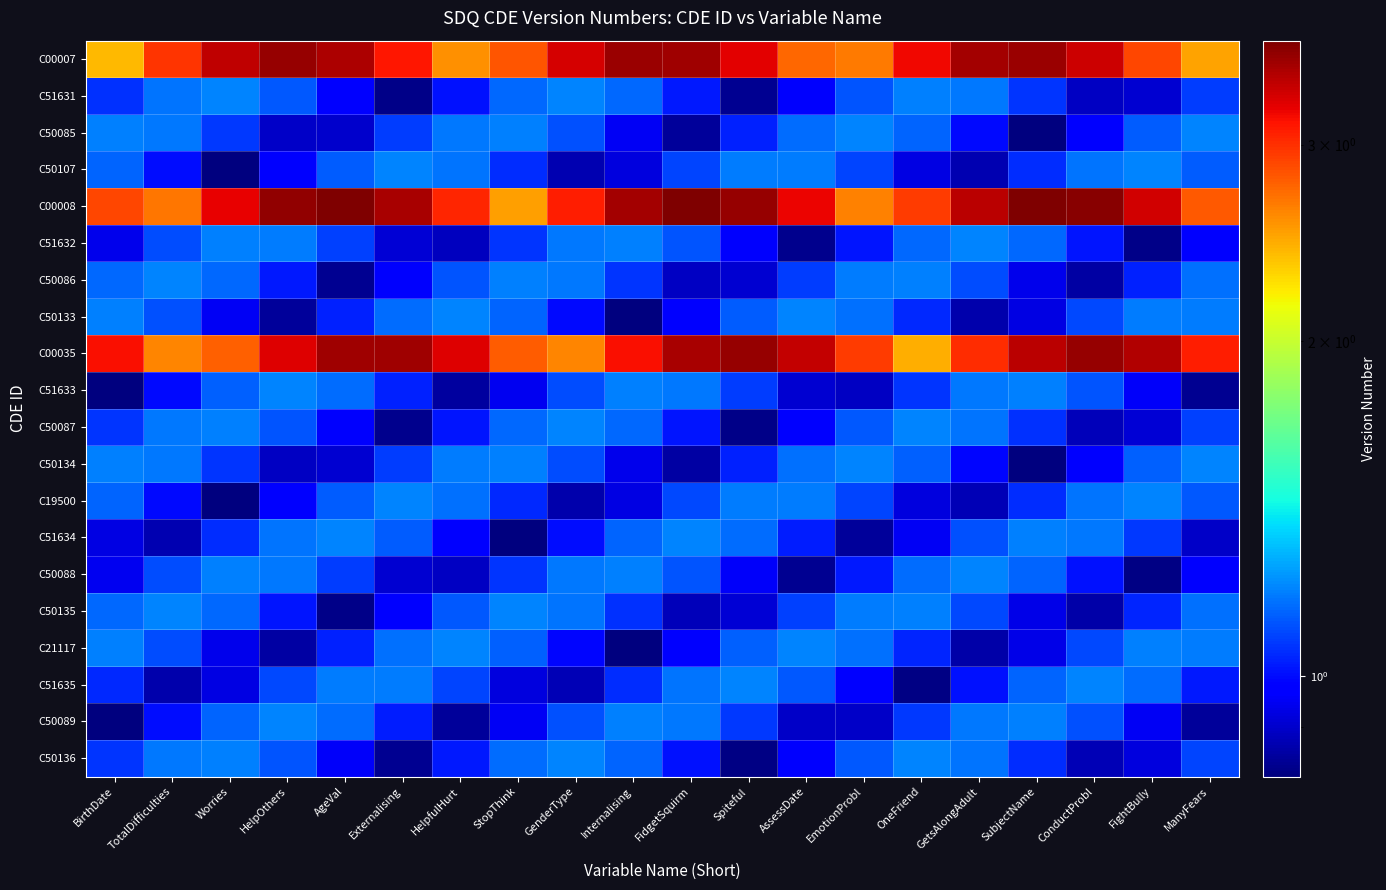

Reading left to right, transcribe all the data shown in this chart.

C00007: BirthDate=2.4	TotalDifficulties=3.0	Worries=3.4	HelpOthers=3.6	AgeVal=3.5	Externalising=3.1	HelpfulHurt=2.6	StopThink=2.8	GenderType=3.3	Internalising=3.6	FidgetSquirm=3.6	Spiteful=3.2	AssessDate=2.7	EmotionProbl=2.7	OneFriend=3.2	GetsAlongAdult=3.5	SubjectName=3.6	ConductProbl=3.4	FightBully=2.9	ManyFears=2.5
C51631: BirthDate=1.1	TotalDifficulties=1.2	Worries=1.2	HelpOthers=1.1	AgeVal=1.0	Externalising=0.8	HelpfulHurt=1.0	StopThink=1.1	GenderType=1.2	Internalising=1.2	FidgetSquirm=1.0	Spiteful=0.8	AssessDate=1.0	EmotionProbl=1.1	OneFriend=1.2	GetsAlongAdult=1.2	SubjectName=1.1	ConductProbl=0.9	FightBully=0.9	ManyFears=1.1
C50085: BirthDate=1.2	TotalDifficulties=1.2	Worries=1.1	HelpOthers=0.9	AgeVal=0.9	Externalising=1.1	HelpfulHurt=1.2	StopThink=1.2	GenderType=1.1	Internalising=0.9	FidgetSquirm=0.8	Spiteful=1.0	AssessDate=1.2	EmotionProbl=1.2	OneFriend=1.1	GetsAlongAdult=1.0	SubjectName=0.8	ConductProbl=1.0	FightBully=1.1	ManyFears=1.2
C50107: BirthDate=1.1	TotalDifficulties=1.0	Worries=0.8	HelpOthers=1.0	AgeVal=1.1	Externalising=1.2	HelpfulHurt=1.2	StopThink=1.1	GenderType=0.9	Internalising=0.9	FidgetSquirm=1.1	Spiteful=1.2	AssessDate=1.2	EmotionProbl=1.1	OneFriend=0.9	GetsAlongAdult=0.9	SubjectName=1.1	ConductProbl=1.2	FightBully=1.2	ManyFears=1.1
C00008: BirthDate=2.9	TotalDifficulties=2.7	Worries=3.2	HelpOthers=3.6	AgeVal=3.7	Externalising=3.5	HelpfulHurt=3.1	StopThink=2.5	GenderType=3.1	Internalising=3.5	FidgetSquirm=3.7	Spiteful=3.6	AssessDate=3.2	EmotionProbl=2.6	OneFriend=2.9	GetsAlongAdult=3.4	SubjectName=3.7	ConductProbl=3.7	FightBully=3.3	ManyFears=2.8
C51632: BirthDate=0.9	TotalDifficulties=1.1	Worries=1.2	HelpOthers=1.2	AgeVal=1.1	Externalising=0.9	HelpfulHurt=0.9	StopThink=1.1	GenderType=1.2	Internalising=1.2	FidgetSquirm=1.1	Spiteful=1.0	AssessDate=0.8	EmotionProbl=1.0	OneFriend=1.2	GetsAlongAdult=1.2	SubjectName=1.2	ConductProbl=1.0	FightBully=0.8	ManyFears=1.0
C50086: BirthDate=1.1	TotalDifficulties=1.2	Worries=1.2	HelpOthers=1.0	AgeVal=0.8	Externalising=1.0	HelpfulHurt=1.1	StopThink=1.2	GenderType=1.2	Internalising=1.1	FidgetSquirm=0.9	Spiteful=0.9	AssessDate=1.1	EmotionProbl=1.2	OneFriend=1.2	GetsAlongAdult=1.1	SubjectName=0.9	ConductProbl=0.9	FightBully=1.0	ManyFears=1.2
C50133: BirthDate=1.2	TotalDifficulties=1.1	Worries=0.9	HelpOthers=0.8	AgeVal=1.0	Externalising=1.2	HelpfulHurt=1.2	StopThink=1.1	GenderType=1.0	Internalising=0.8	FidgetSquirm=1.0	Spiteful=1.1	AssessDate=1.2	EmotionProbl=1.2	OneFriend=1.0	GetsAlongAdult=0.9	SubjectName=0.9	ConductProbl=1.1	FightBully=1.2	ManyFears=1.2
C00035: BirthDate=3.2	TotalDifficulties=2.6	Worries=2.8	HelpOthers=3.3	AgeVal=3.6	Externalising=3.6	HelpfulHurt=3.3	StopThink=2.8	GenderType=2.6	Internalising=3.2	FidgetSquirm=3.5	Spiteful=3.6	AssessDate=3.4	EmotionProbl=2.9	OneFriend=2.4	GetsAlongAdult=3.0	SubjectName=3.4	ConductProbl=3.6	FightBully=3.5	ManyFears=3.1
C51633: BirthDate=0.8	TotalDifficulties=1.0	Worries=1.1	HelpOthers=1.2	AgeVal=1.2	Externalising=1.0	HelpfulHurt=0.8	StopThink=0.9	GenderType=1.1	Internalising=1.2	FidgetSquirm=1.2	Spiteful=1.1	AssessDate=0.9	EmotionProbl=0.9	OneFriend=1.1	GetsAlongAdult=1.2	SubjectName=1.2	ConductProbl=1.1	FightBully=1.0	ManyFears=0.8
C50087: BirthDate=1.1	TotalDifficulties=1.2	Worries=1.2	HelpOthers=1.1	AgeVal=1.0	Externalising=0.8	HelpfulHurt=1.0	StopThink=1.2	GenderType=1.2	Internalising=1.2	FidgetSquirm=1.0	Spiteful=0.8	AssessDate=1.0	EmotionProbl=1.1	OneFriend=1.2	GetsAlongAdult=1.2	SubjectName=1.1	ConductProbl=0.9	FightBully=0.9	ManyFears=1.1
C50134: BirthDate=1.2	TotalDifficulties=1.2	Worries=1.1	HelpOthers=0.9	AgeVal=0.9	Externalising=1.1	HelpfulHurt=1.2	StopThink=1.2	GenderType=1.1	Internalising=0.9	FidgetSquirm=0.9	Spiteful=1.0	AssessDate=1.2	EmotionProbl=1.2	OneFriend=1.1	GetsAlongAdult=1.0	SubjectName=0.8	ConductProbl=1.0	FightBully=1.1	ManyFears=1.2
C19500: BirthDate=1.1	TotalDifficulties=1.0	Worries=0.8	HelpOthers=1.0	AgeVal=1.1	Externalising=1.2	HelpfulHurt=1.2	StopThink=1.0	GenderType=0.9	Internalising=0.9	FidgetSquirm=1.1	Spiteful=1.2	AssessDate=1.2	EmotionProbl=1.1	OneFriend=0.9	GetsAlongAdult=0.9	SubjectName=1.1	ConductProbl=1.2	FightBully=1.2	ManyFears=1.1
C51634: BirthDate=0.9	TotalDifficulties=0.9	Worries=1.1	HelpOthers=1.2	AgeVal=1.2	Externalising=1.1	HelpfulHurt=1.0	StopThink=0.8	GenderType=1.0	Internalising=1.1	FidgetSquirm=1.2	Spiteful=1.2	AssessDate=1.0	EmotionProbl=0.8	OneFriend=1.0	GetsAlongAdult=1.1	SubjectName=1.2	ConductProbl=1.2	FightBully=1.1	ManyFears=0.9
C50088: BirthDate=0.9	TotalDifficulties=1.1	Worries=1.2	HelpOthers=1.2	AgeVal=1.1	Externalising=0.9	HelpfulHurt=0.9	StopThink=1.1	GenderType=1.2	Internalising=1.2	FidgetSquirm=1.1	Spiteful=1.0	AssessDate=0.8	EmotionProbl=1.0	OneFriend=1.2	GetsAlongAdult=1.2	SubjectName=1.1	ConductProbl=1.0	FightBully=0.8	ManyFears=1.0
C50135: BirthDate=1.2	TotalDifficulties=1.2	Worries=1.2	HelpOthers=1.0	AgeVal=0.8	Externalising=1.0	HelpfulHurt=1.1	StopThink=1.2	GenderType=1.2	Internalising=1.1	FidgetSquirm=0.9	Spiteful=0.9	AssessDate=1.1	EmotionProbl=1.2	OneFriend=1.2	GetsAlongAdult=1.1	SubjectName=0.9	ConductProbl=0.9	FightBully=1.0	ManyFears=1.2
C21117: BirthDate=1.2	TotalDifficulties=1.1	Worries=0.9	HelpOthers=0.9	AgeVal=1.0	Externalising=1.2	HelpfulHurt=1.2	StopThink=1.1	GenderType=1.0	Internalising=0.8	FidgetSquirm=1.0	Spiteful=1.1	AssessDate=1.2	EmotionProbl=1.2	OneFriend=1.0	GetsAlongAdult=0.9	SubjectName=0.9	ConductProbl=1.1	FightBully=1.2	ManyFears=1.2
C51635: BirthDate=1.0	TotalDifficulties=0.9	Worries=0.9	HelpOthers=1.1	AgeVal=1.2	Externalising=1.2	HelpfulHurt=1.1	StopThink=0.9	GenderType=0.9	Internalising=1.1	FidgetSquirm=1.2	Spiteful=1.2	AssessDate=1.1	EmotionProbl=1.0	OneFriend=0.8	GetsAlongAdult=1.0	SubjectName=1.1	ConductProbl=1.2	FightBully=1.2	ManyFears=1.0
C50089: BirthDate=0.8	TotalDifficulties=1.0	Worries=1.1	HelpOthers=1.2	AgeVal=1.2	Externalising=1.0	HelpfulHurt=0.8	StopThink=1.0	GenderType=1.1	Internalising=1.2	FidgetSquirm=1.2	Spiteful=1.1	AssessDate=0.9	EmotionProbl=0.9	OneFriend=1.1	GetsAlongAdult=1.2	SubjectName=1.2	ConductProbl=1.1	FightBully=1.0	ManyFears=0.8
C50136: BirthDate=1.1	TotalDifficulties=1.2	Worries=1.2	HelpOthers=1.1	AgeVal=1.0	Externalising=0.8	HelpfulHurt=1.0	StopThink=1.2	GenderType=1.2	Internalising=1.1	FidgetSquirm=1.0	Spiteful=0.8	AssessDate=1.0	EmotionProbl=1.1	OneFriend=1.2	GetsAlongAdult=1.2	SubjectName=1.1	ConductProbl=0.9	FightBully=0.9	ManyFears=1.1